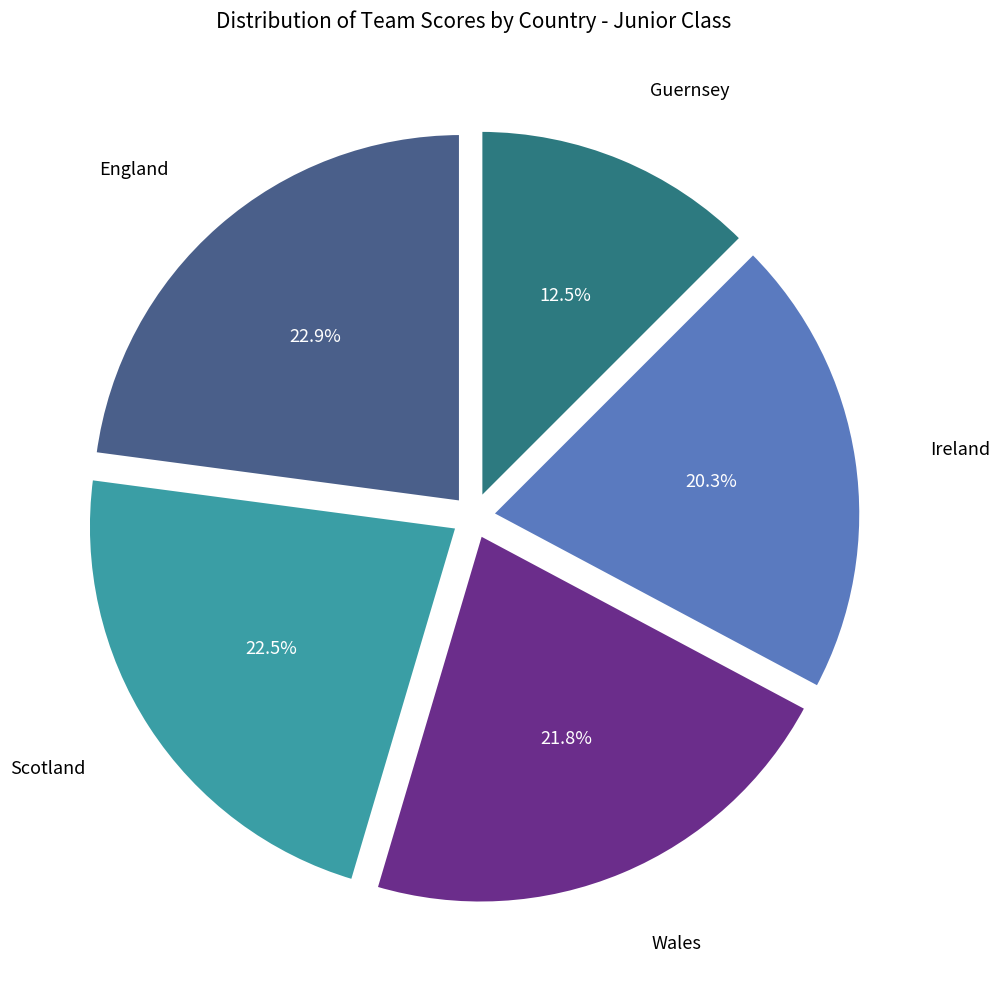

Does England represent more than half of the total?

No